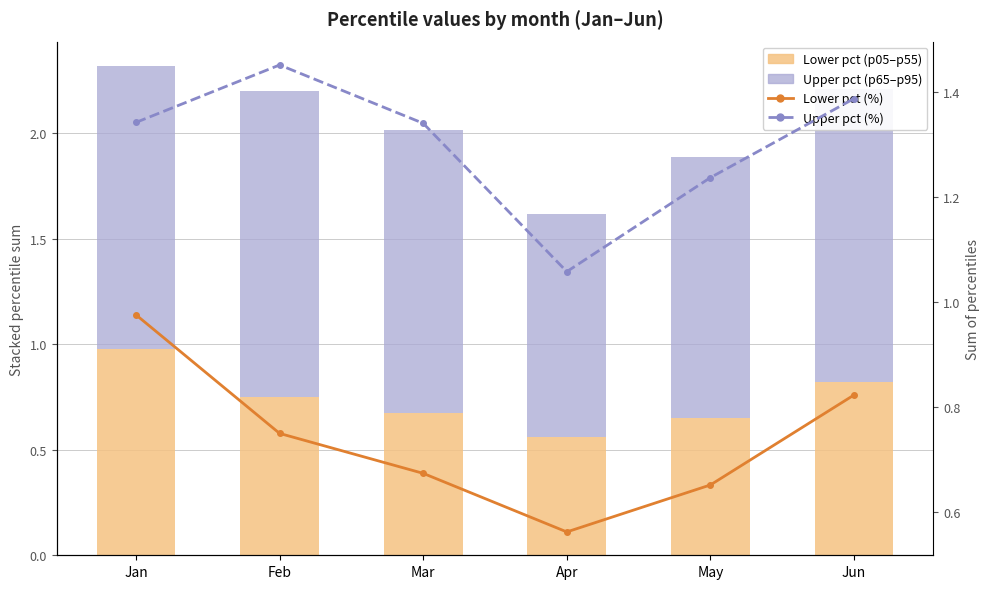

What is the sum of all Upper pct (p65–p95) values?

7.8